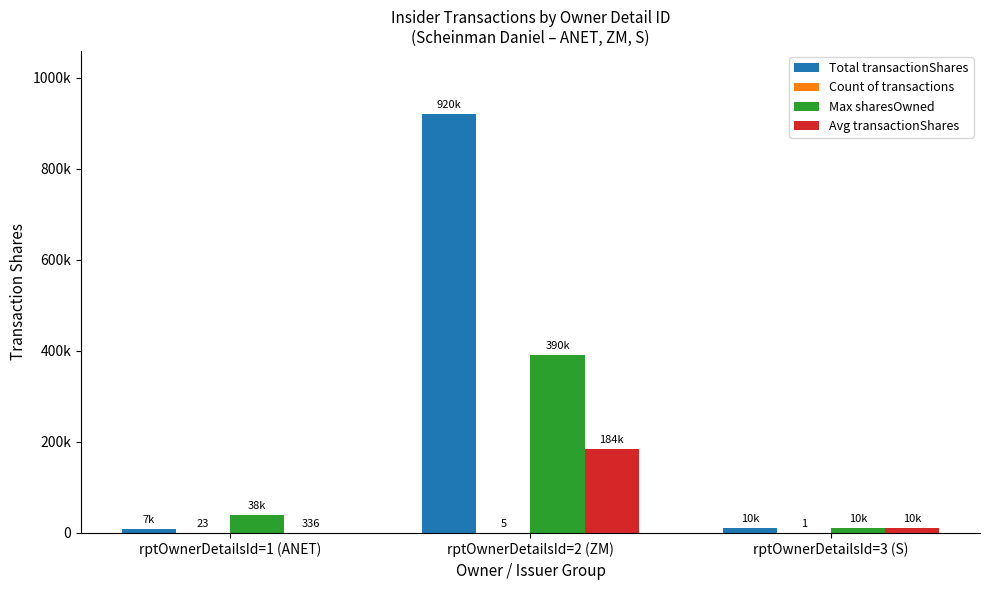

Are the bars grouped side by side (vs. stacked)?

Yes